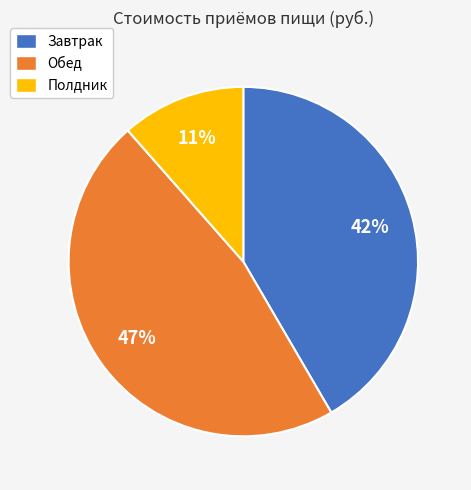

Does any single category account for the majority?

No